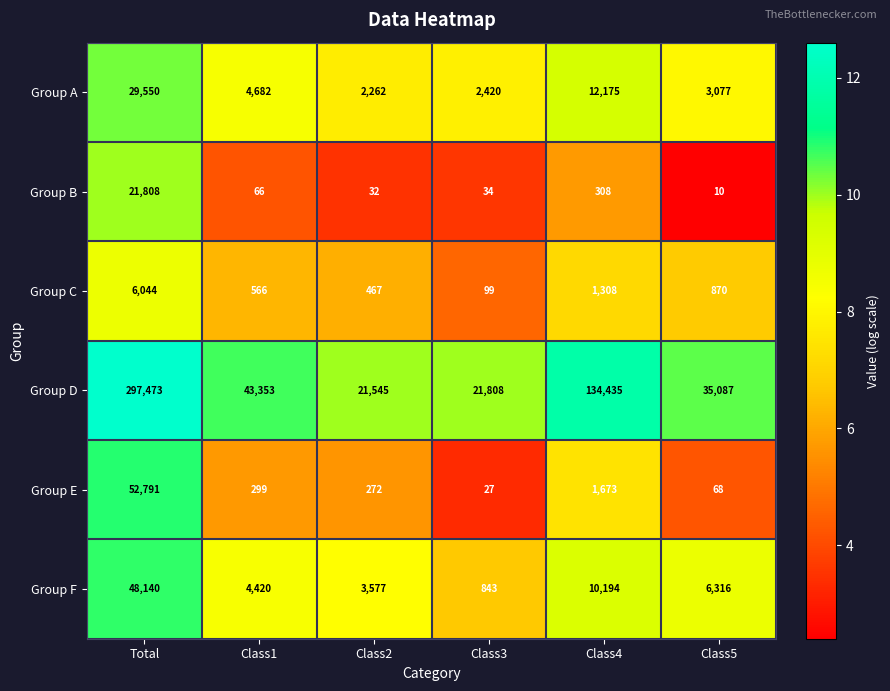

Count the number of data series in this chart.

6